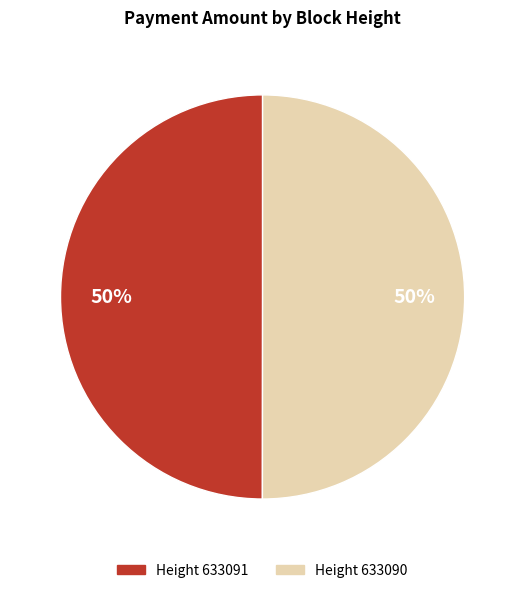

Is it true that Height 633091 is 50% of the pie?

True